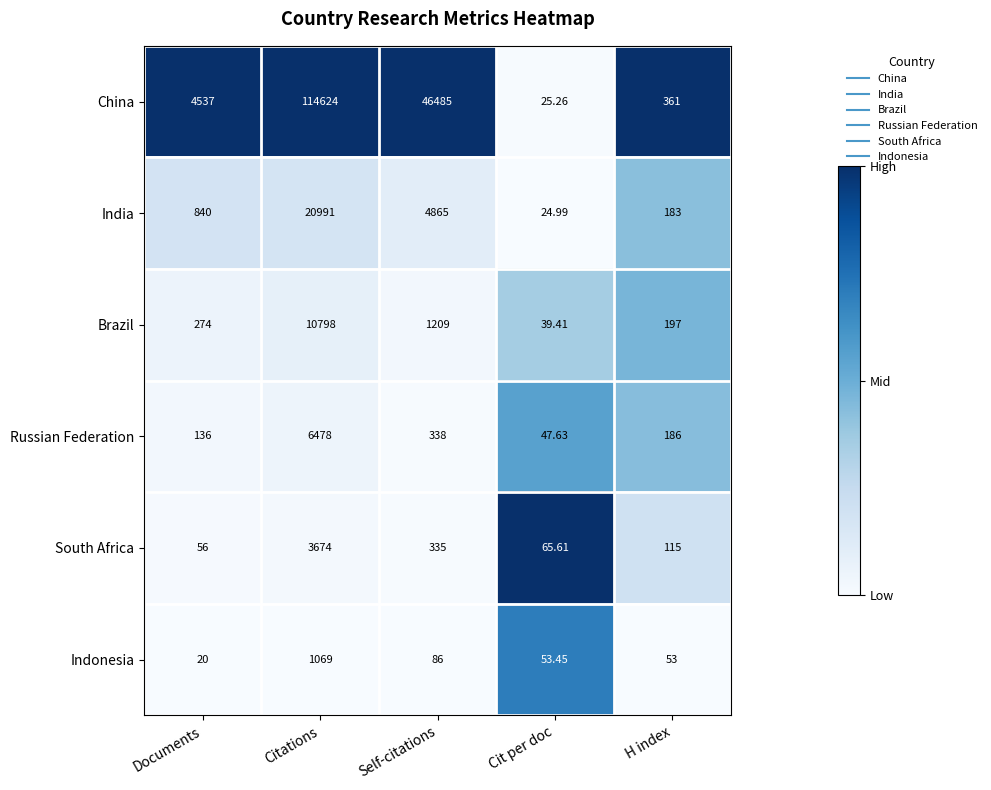

Which series has the largest range (max minus min)?

China